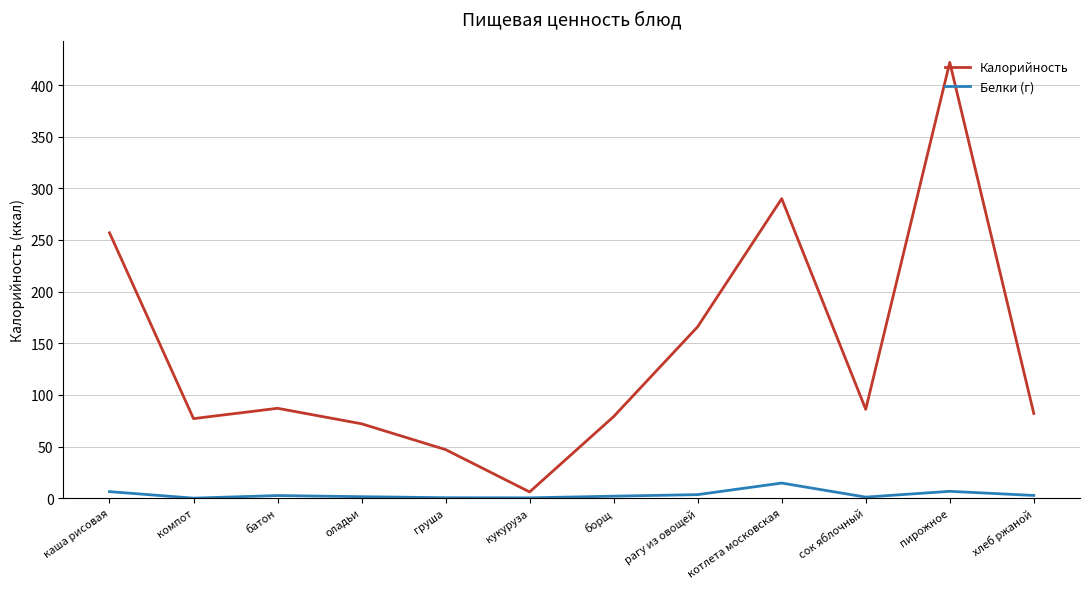

Which series has the widest spread of values?

Калорийность